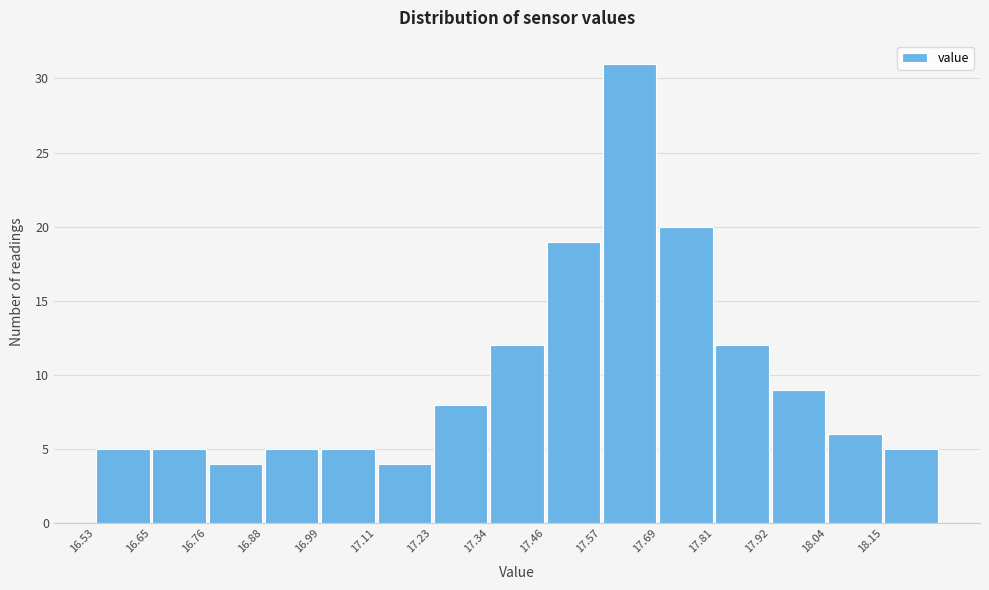

Reading left to right, list every bar in this chart as the range it spans on the x-axis followed by its height. Neither the bar edges nor the heights are printed on the chart, so give them approximately, as read against the axes.

16.530 to 16.646: 5
16.646 to 16.762: 5
16.762 to 16.878: 4
16.878 to 16.994: 5
16.994 to 17.110: 5
17.110 to 17.226: 4
17.226 to 17.342: 8
17.342 to 17.458: 12
17.458 to 17.574: 19
17.574 to 17.690: 31
17.690 to 17.806: 20
17.806 to 17.922: 12
17.922 to 18.038: 9
18.038 to 18.154: 6
18.154 to 18.270: 5